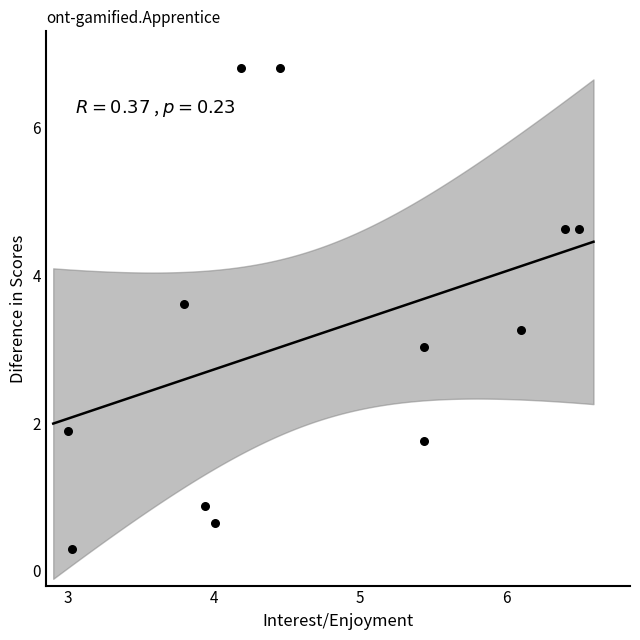

What is the average Y value?

3.2